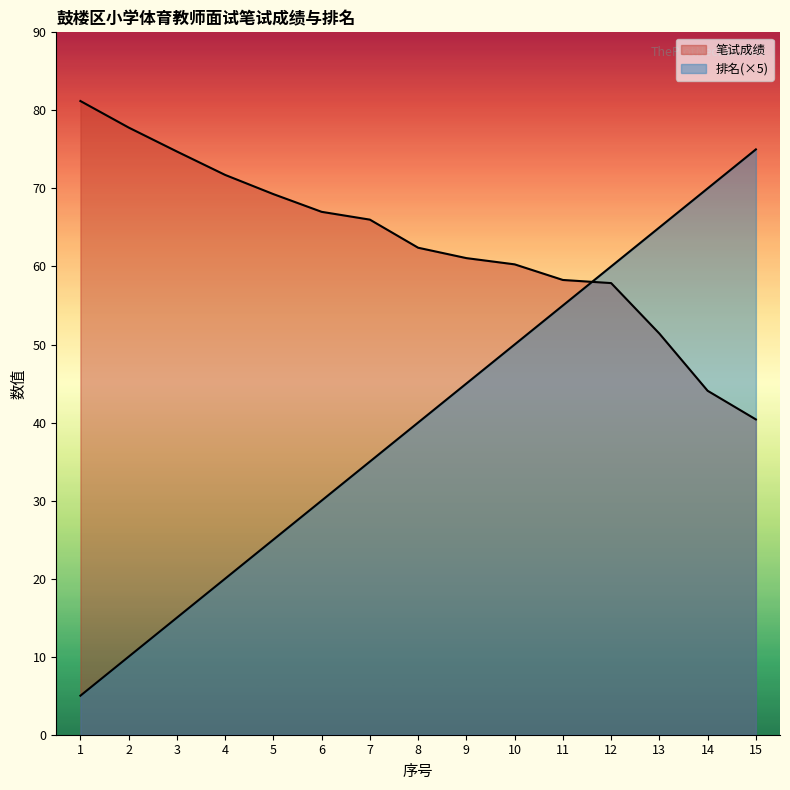

Where is 笔试成绩 nearest to the value 60?

10